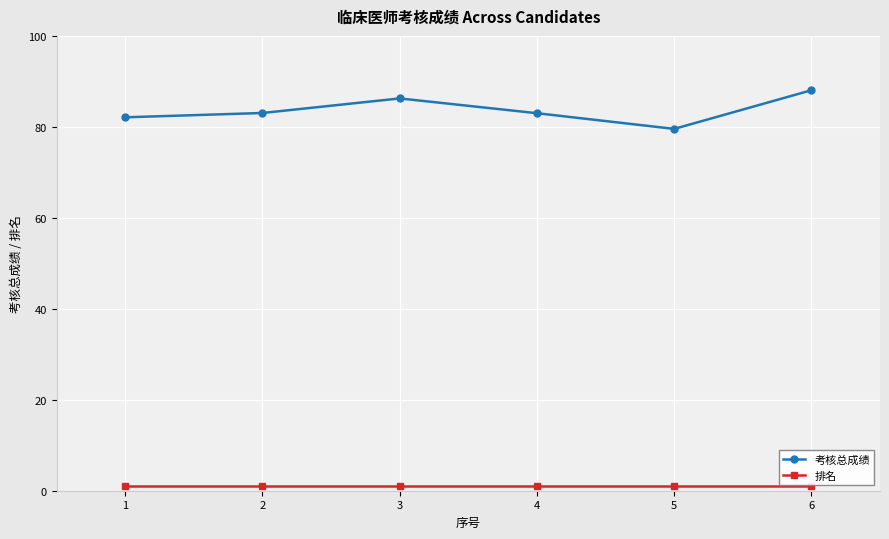

What is the total value across all series at 4?

84.0